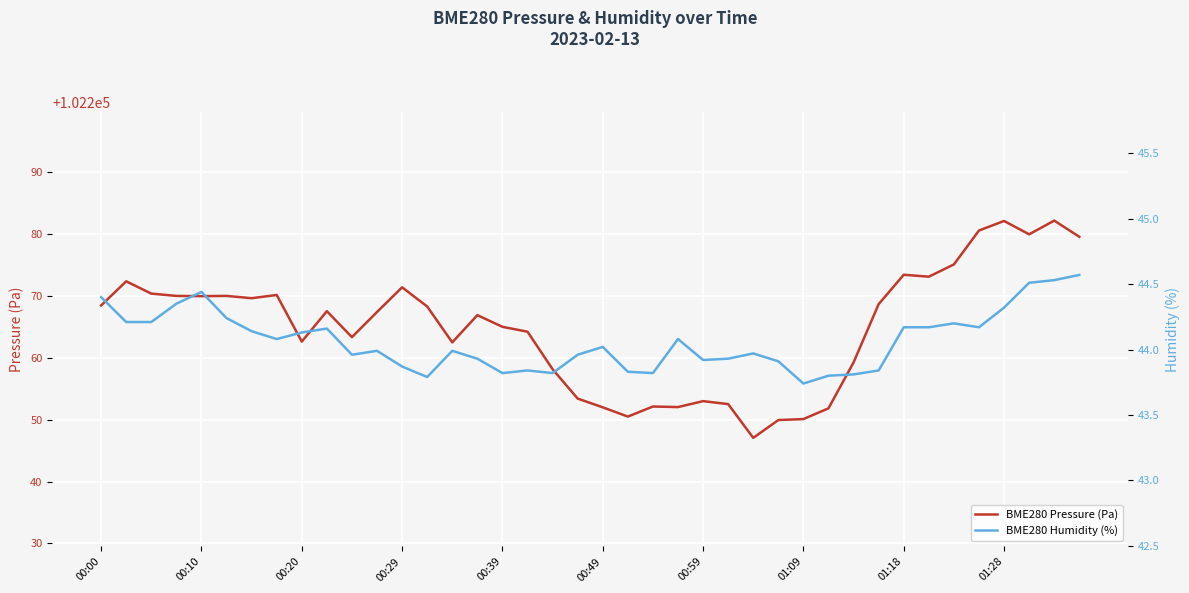

The value of BME280 Pressure (Pa) at 00:10 is 54308.9. True or false?

False